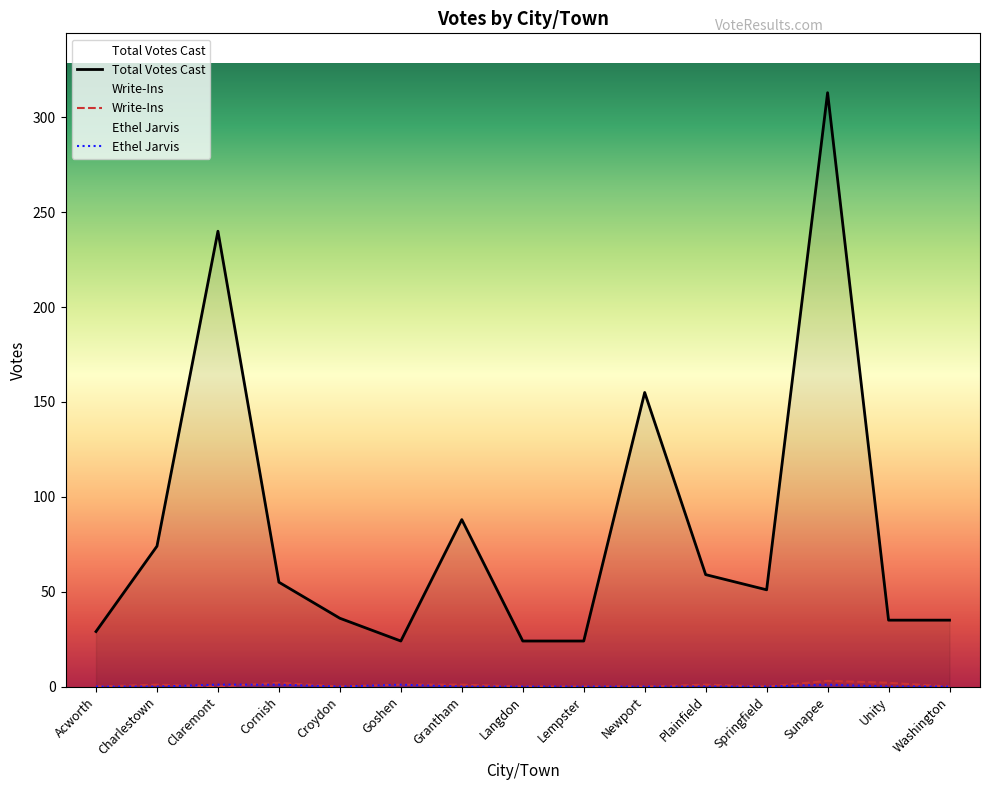

Does the chart have visible grid lines?

No